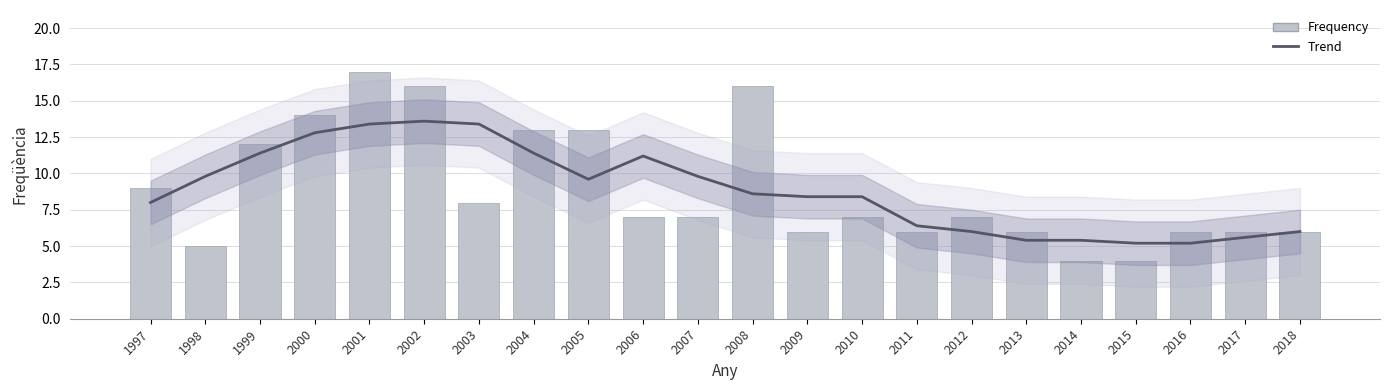

What is the sum of all Frequency values?

195.0